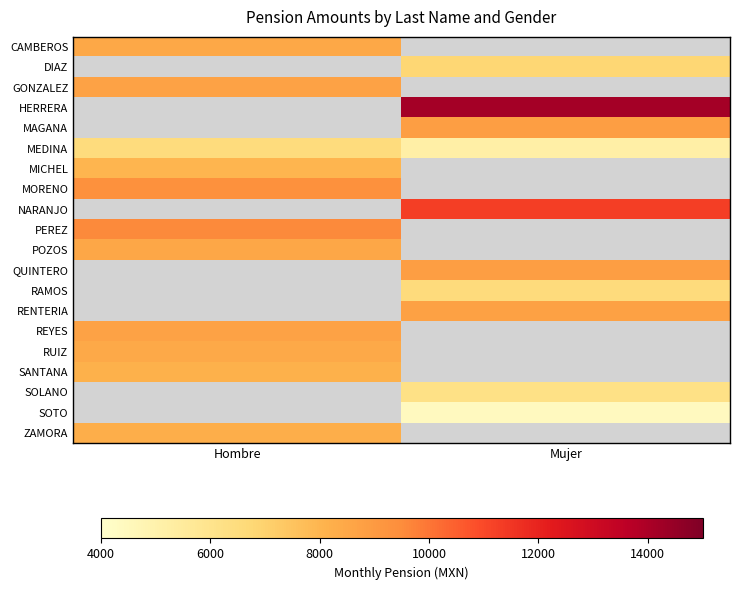

What is the approximate value of PEREZ at Hombre?

9547.0